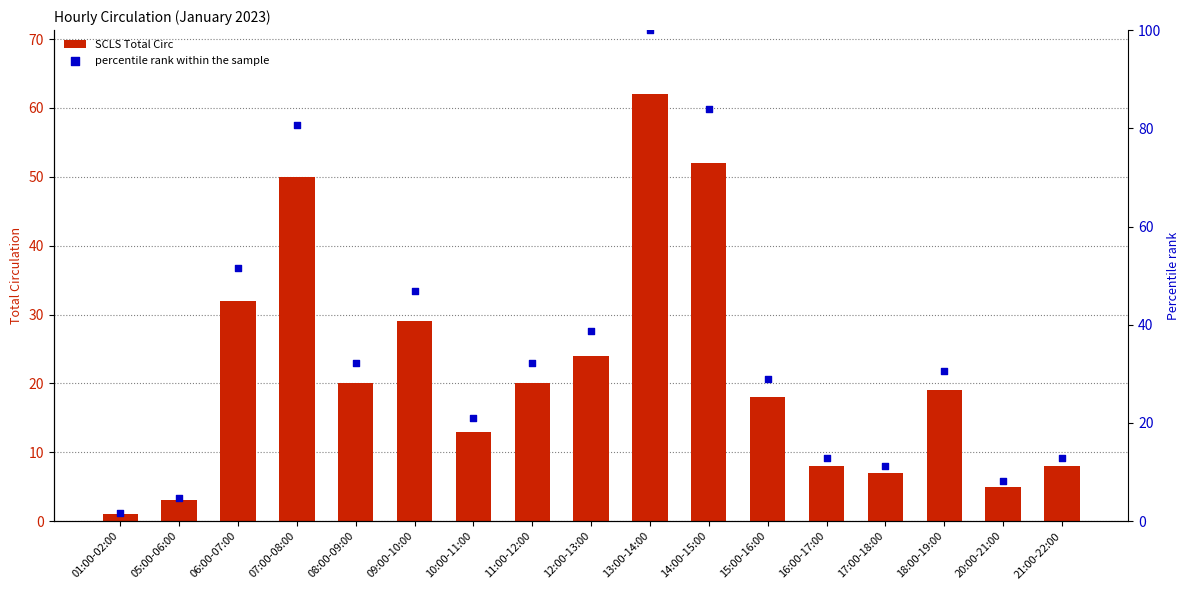

Which series reaches the minimum Y coordinate?

SCLS Total Circ